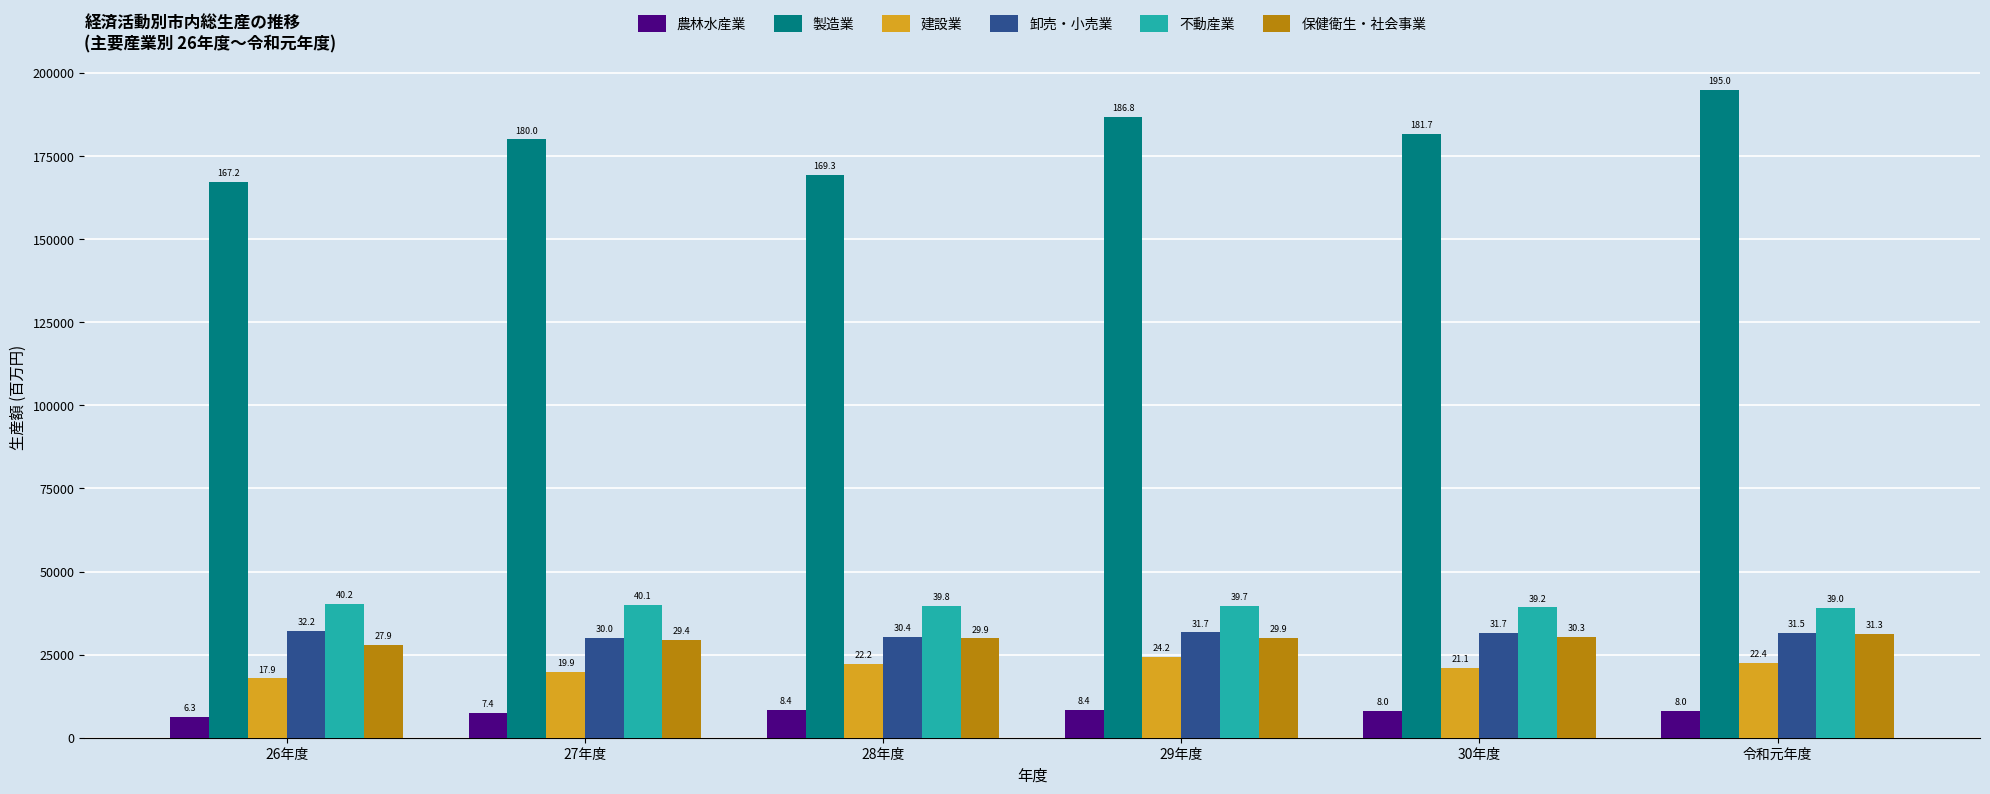

List the labels in order of 保健衛生・社会事業 value, largest first.

令和元年度, 30年度, 29年度, 28年度, 27年度, 26年度